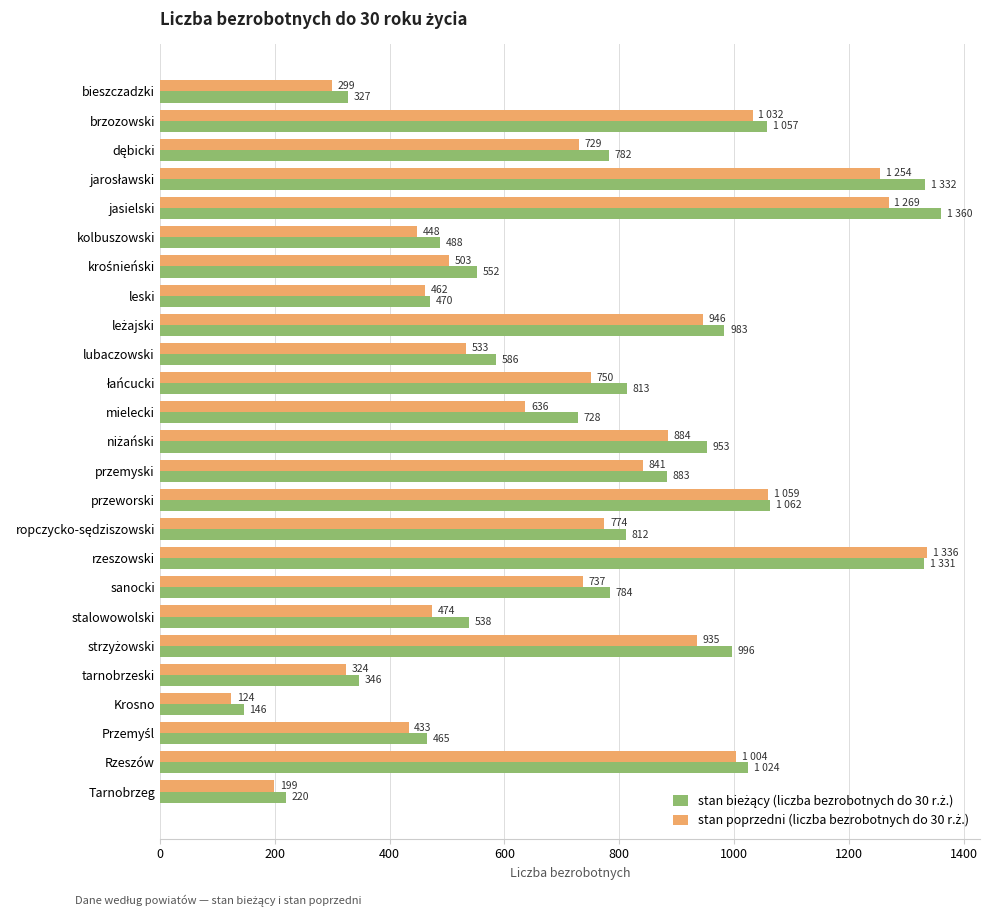

At which category is the sum across all series the highest?

rzeszowski